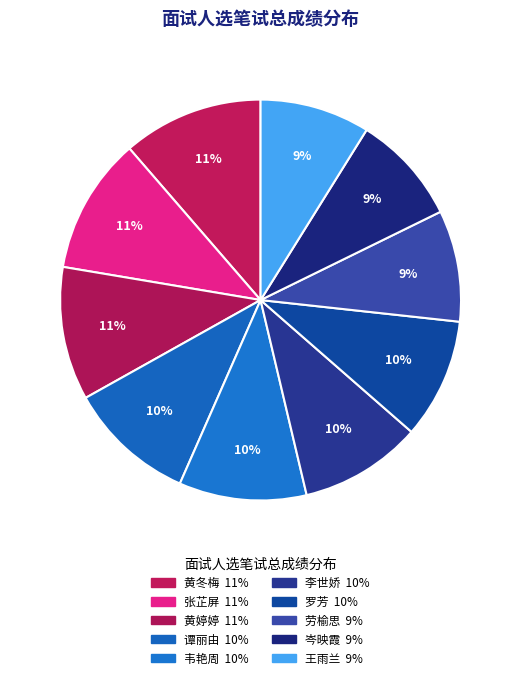

What is the change in value from 谭丽由 to 劳榆思?

-11.0